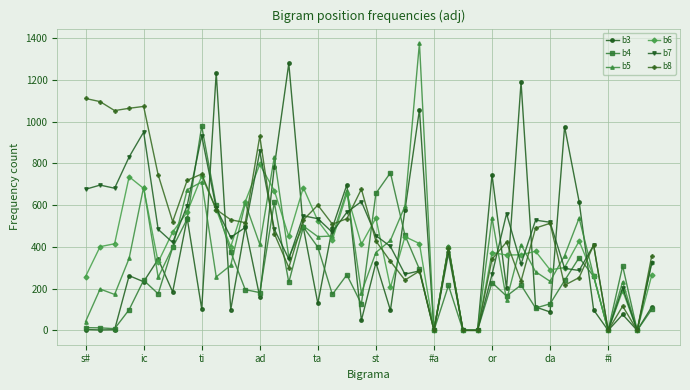

What is the greatest value displayed?

1377